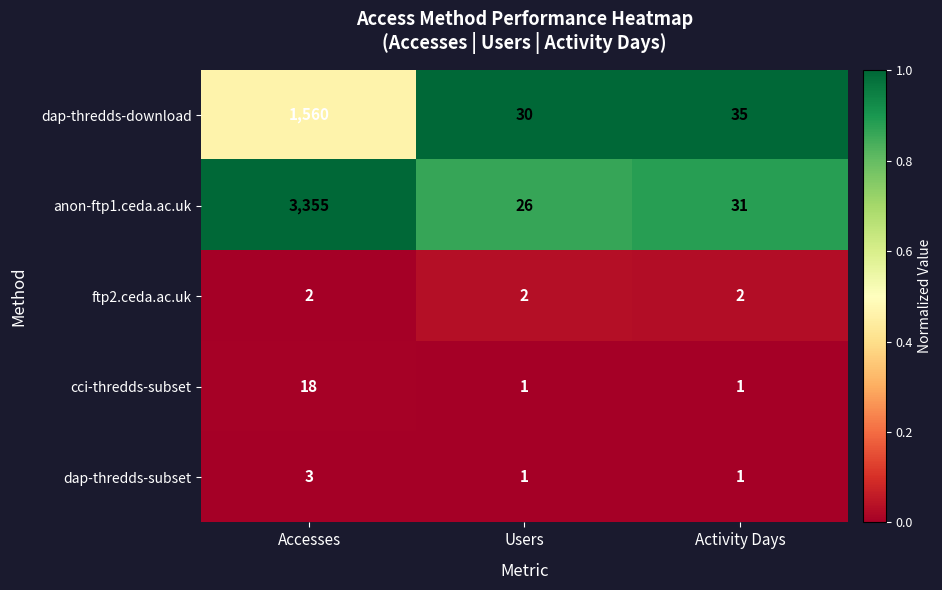

How many series are shown in this chart?

5